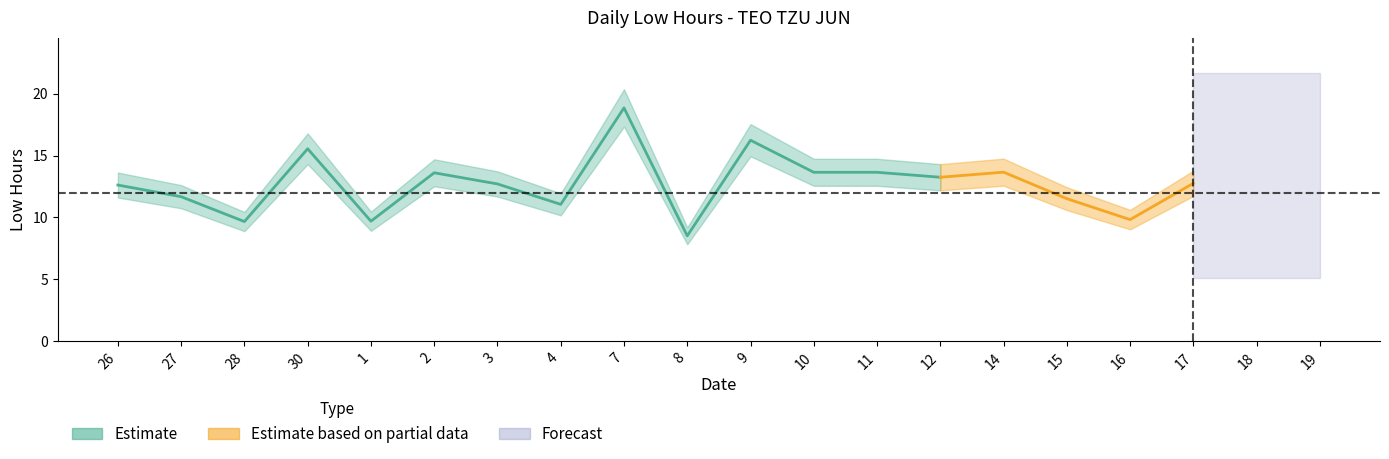

Which has a higher value, 10 or 18?

10